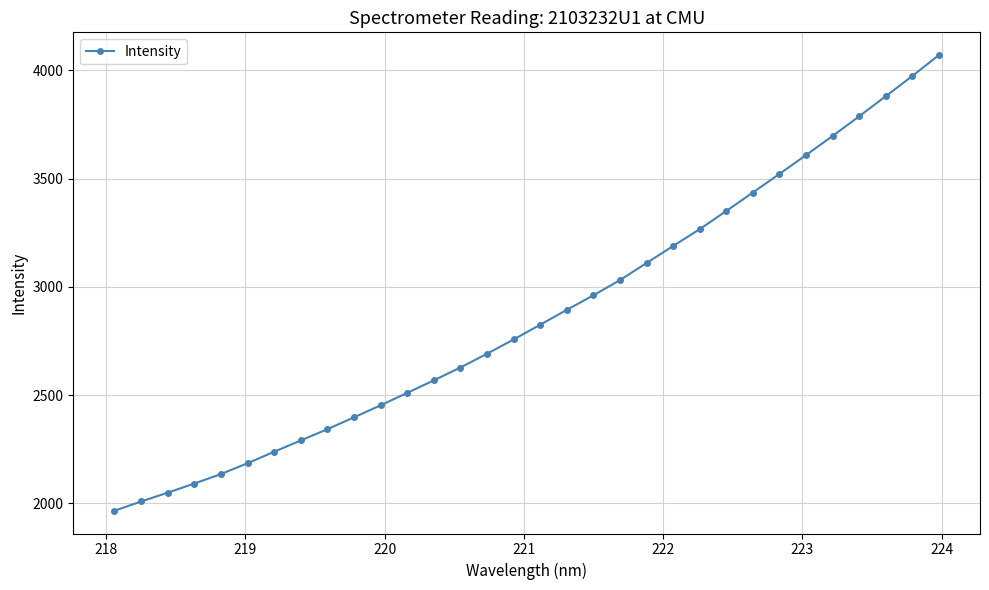

What is the sum of all values?

91901.2